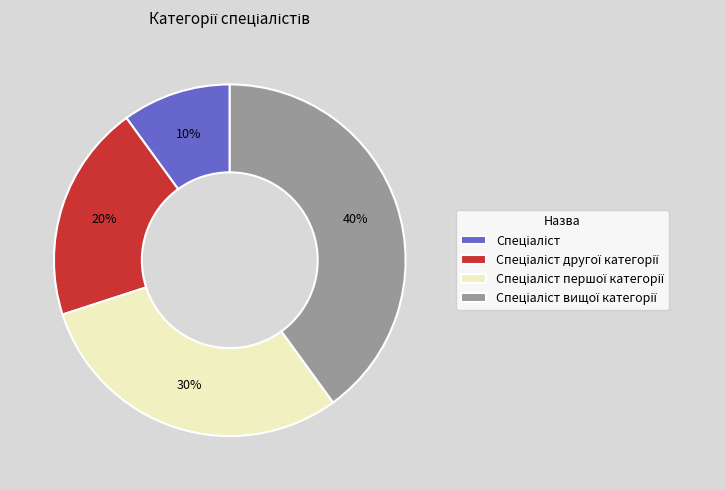

Count the number of slices in the pie.

4